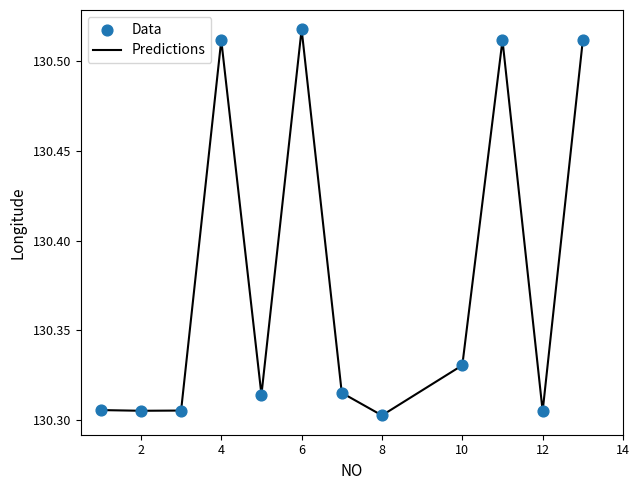

Is this an area chart (filled region under the line)?

No